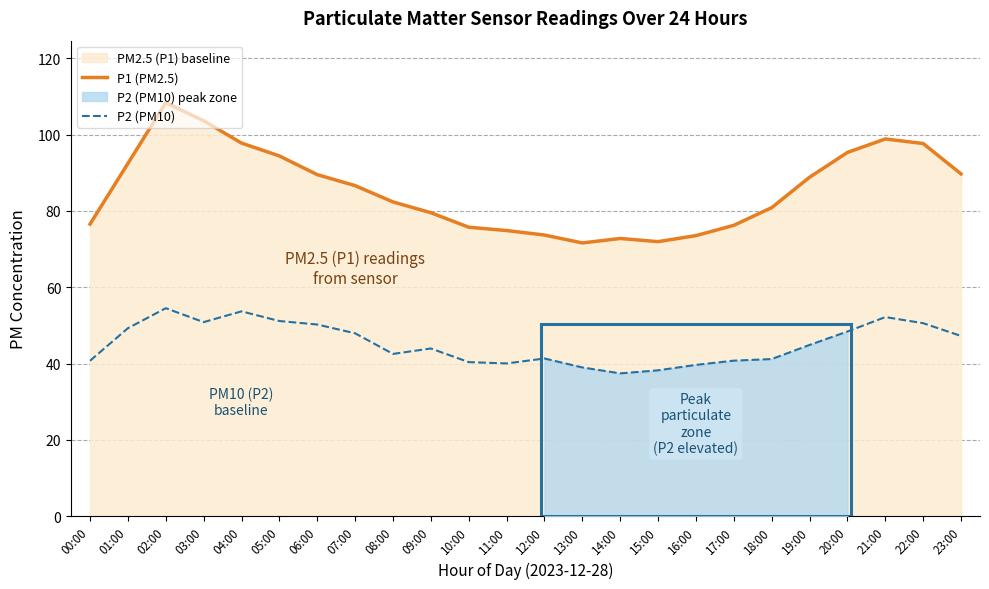

Which category has the highest value in the P1 (PM2.5) series?

02:00